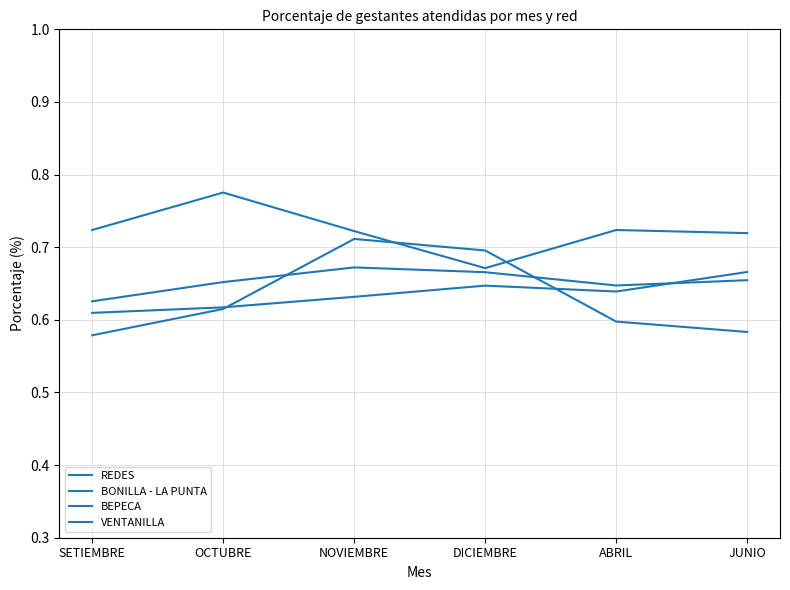

How many lines are shown in the chart?

4